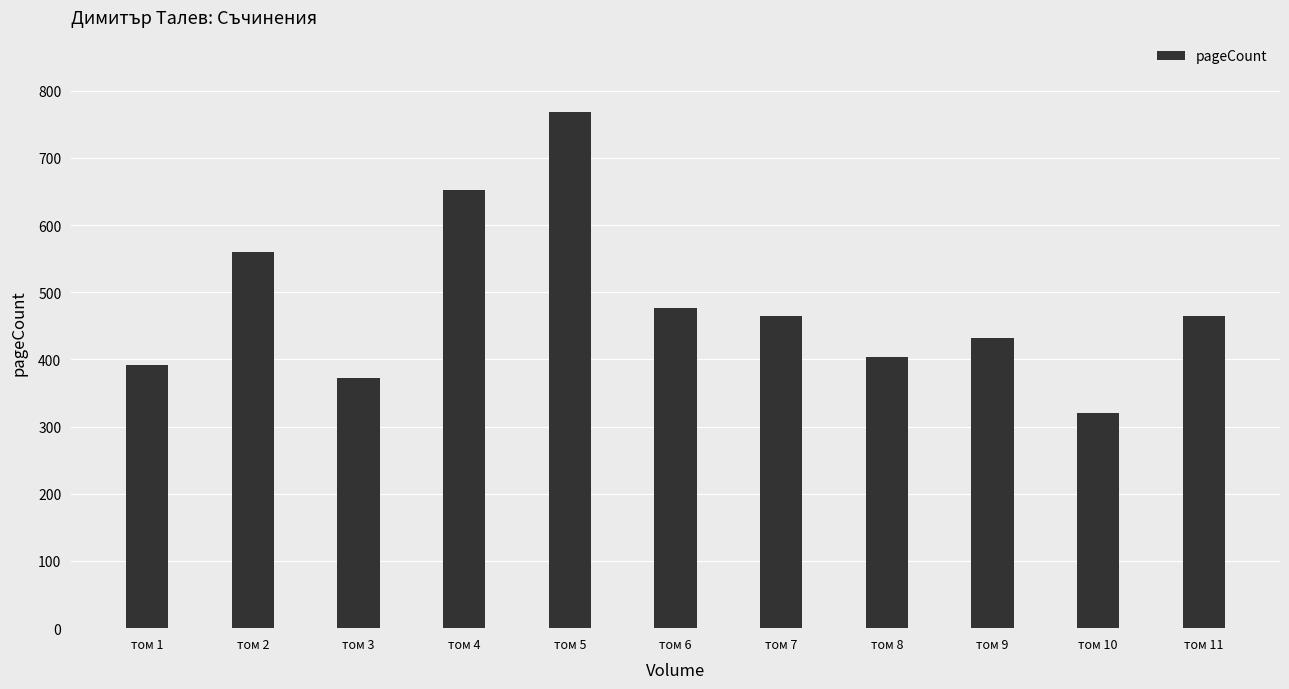

What is the difference between the maximum and minimum values?

448